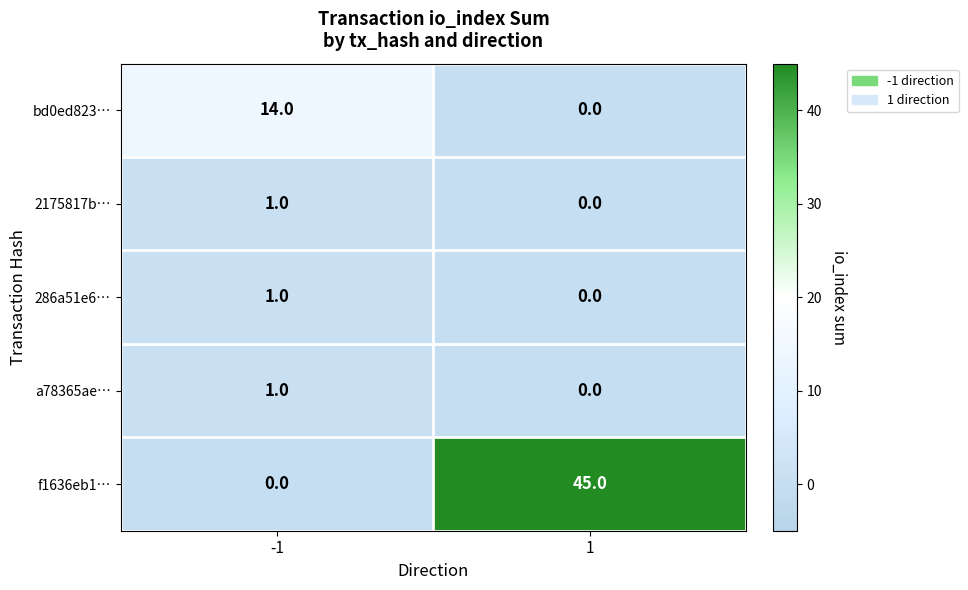

What is the sum of the f1636eb1… values at 1 and -1?

45